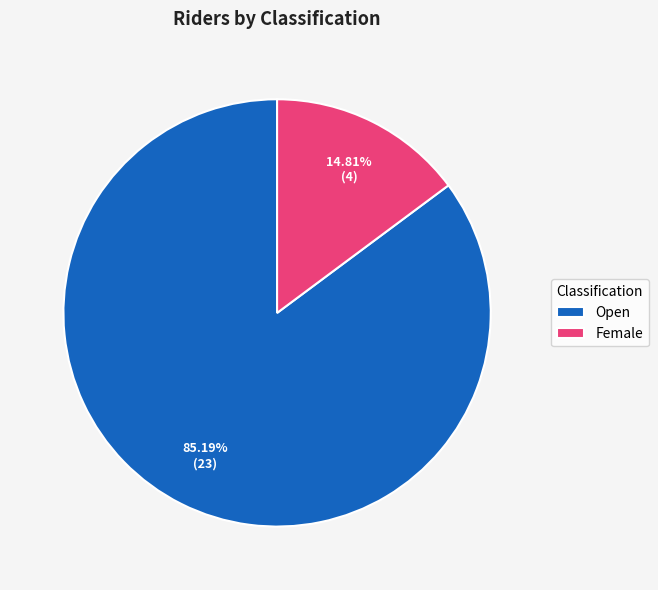

Is there any slice that represents more than half of the pie?

Yes